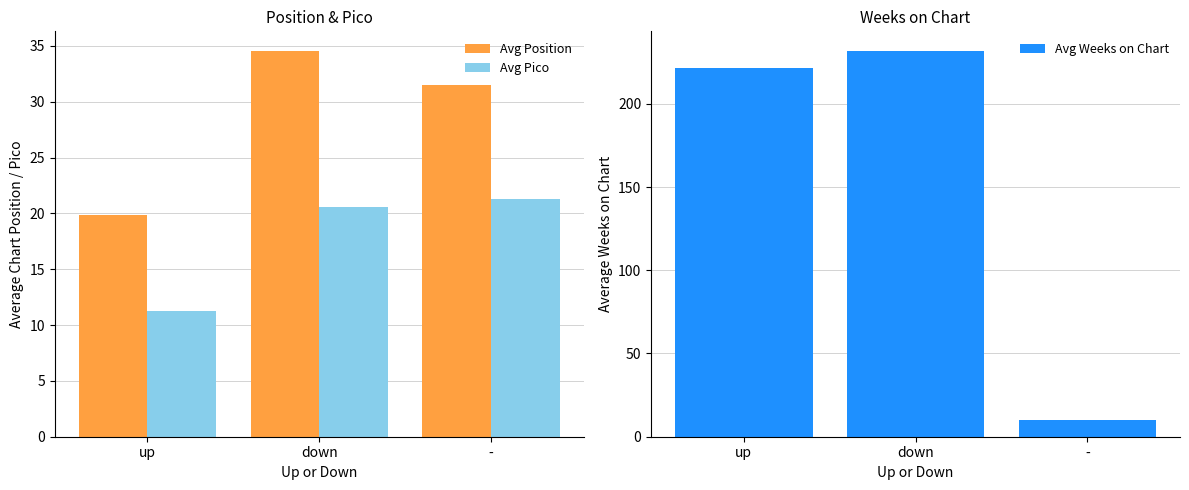

At which label does Avg Pico reach its peak?

-